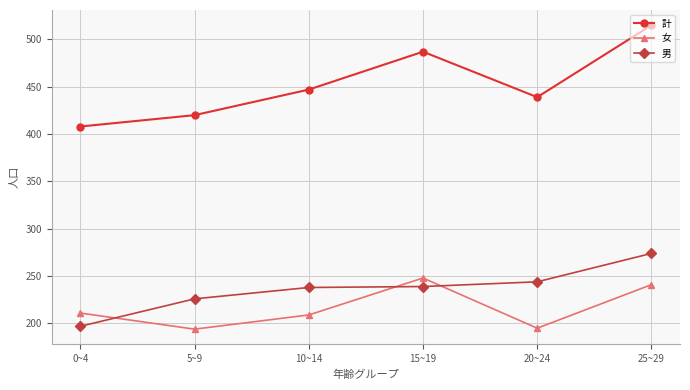

What is the approximate value of 女 at 20~24, to the nearest 10?

200